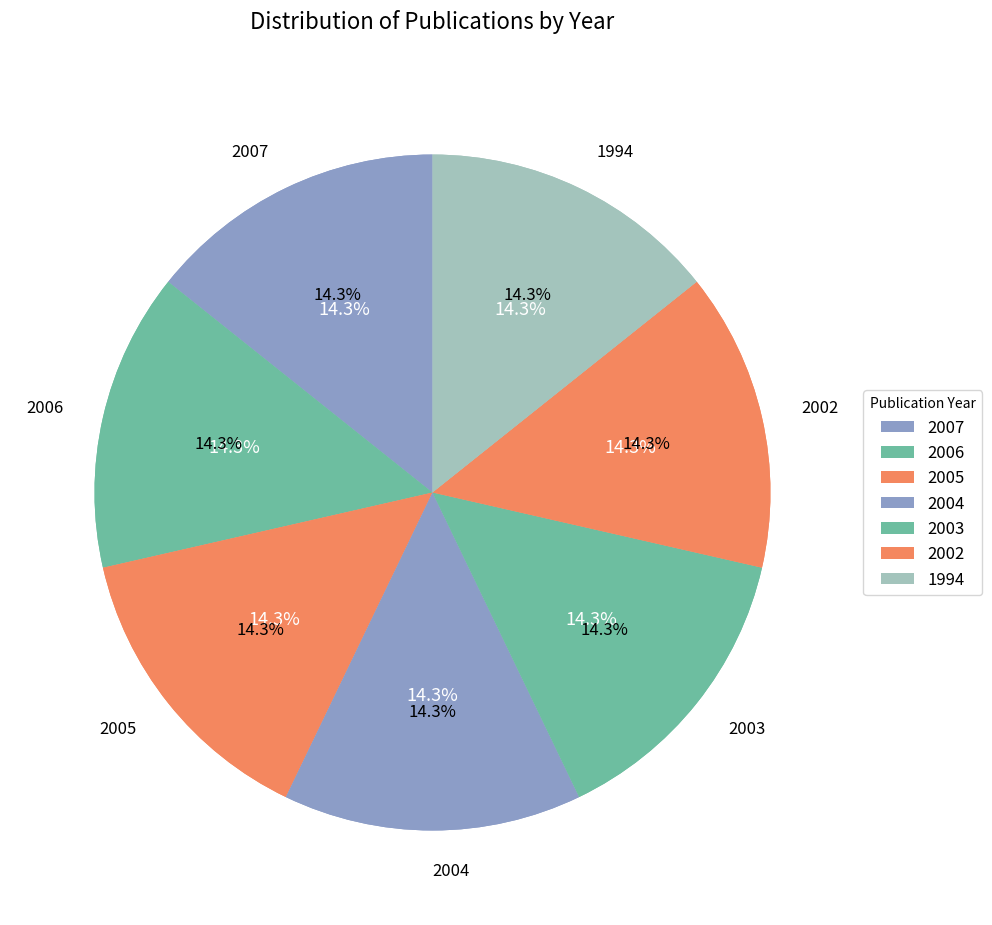

Count the number of slices in the pie.

7